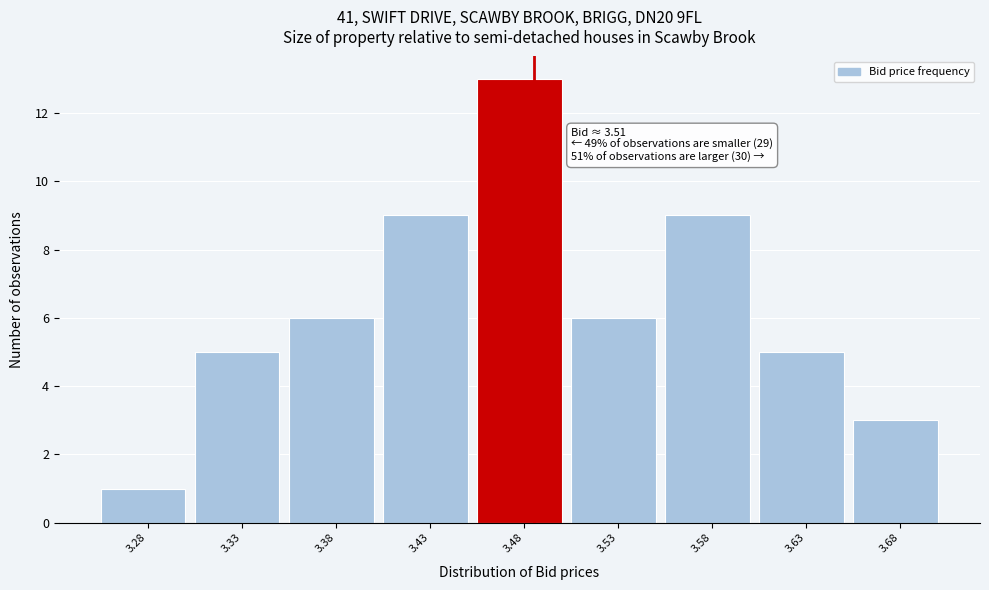

Reading left to right, extract all data points from this chart.

1	5	6	9	13	6	9	5	3